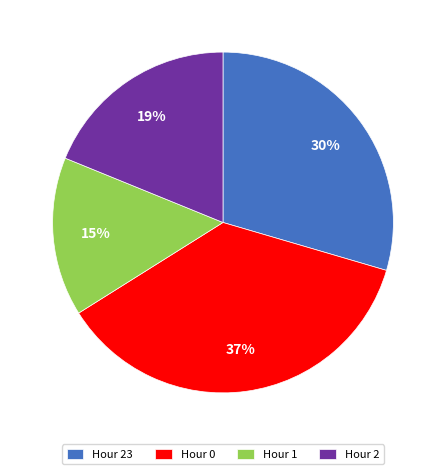

How many slices are in this pie chart?

4